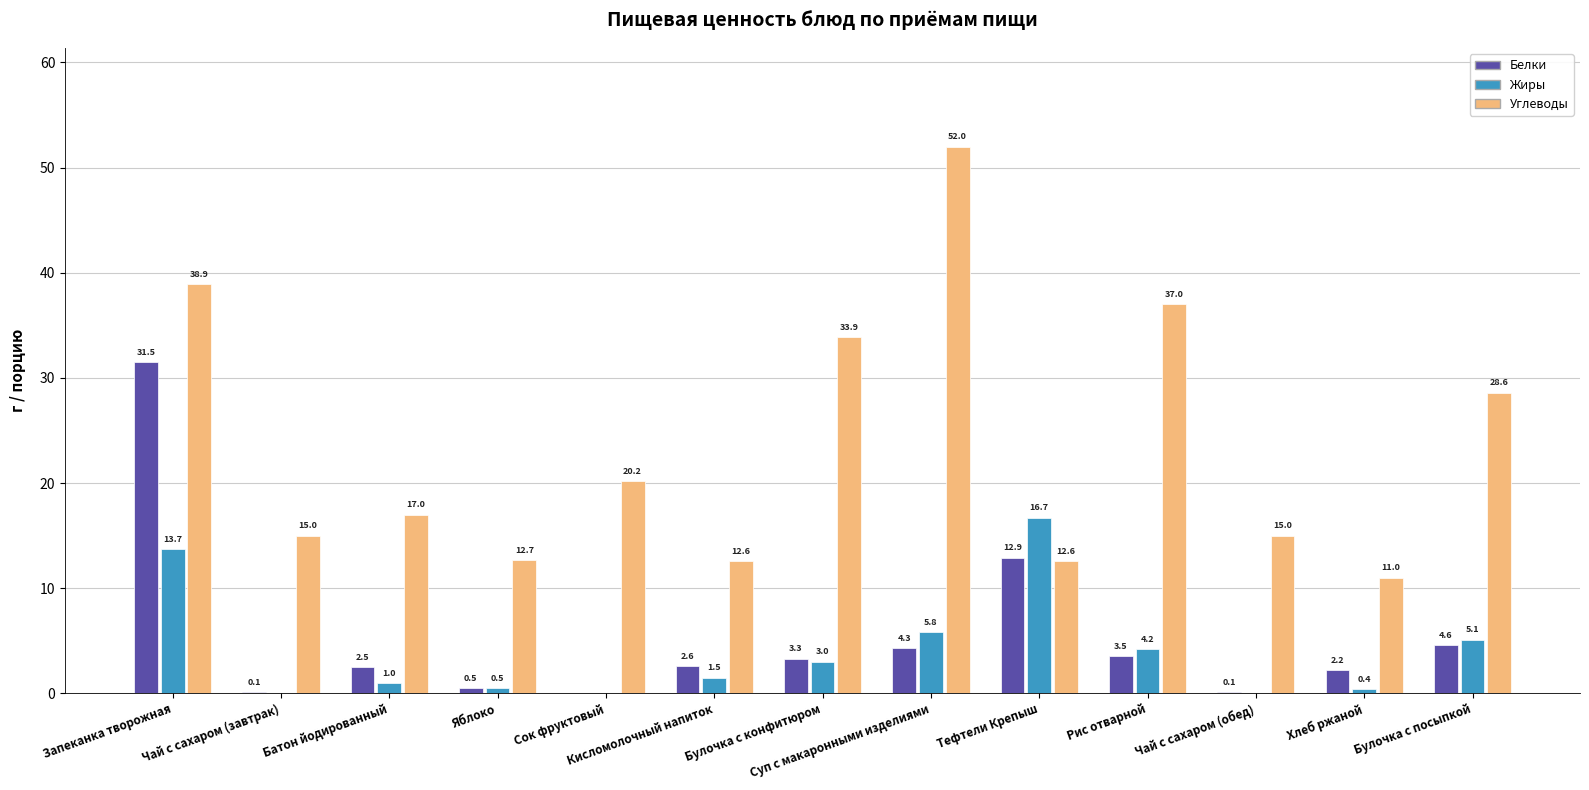

Reading right to left, transcribe all the data shown in this chart.

Белки: 4.6	2.2	0.1	3.5	12.9	4.3	3.3	2.6	0.0	0.5	2.5	0.1	31.5
Жиры: 5.1	0.4	0.0	4.2	16.7	5.8	3.0	1.5	0.0	0.5	1.0	0.0	13.7
Углеводы: 28.6	11.0	15.0	37.0	12.6	52.0	33.9	12.6	20.2	12.7	17.0	15.0	38.9